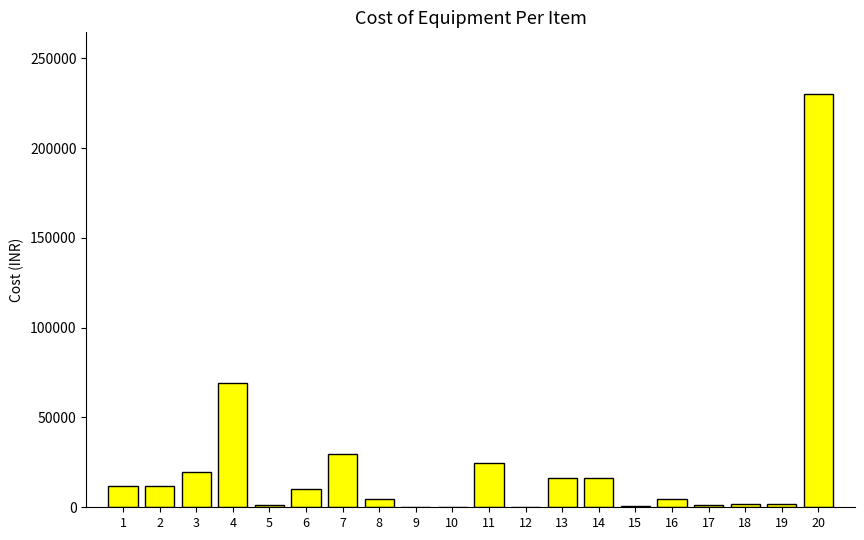

At which label is the value closest to 115000?

4